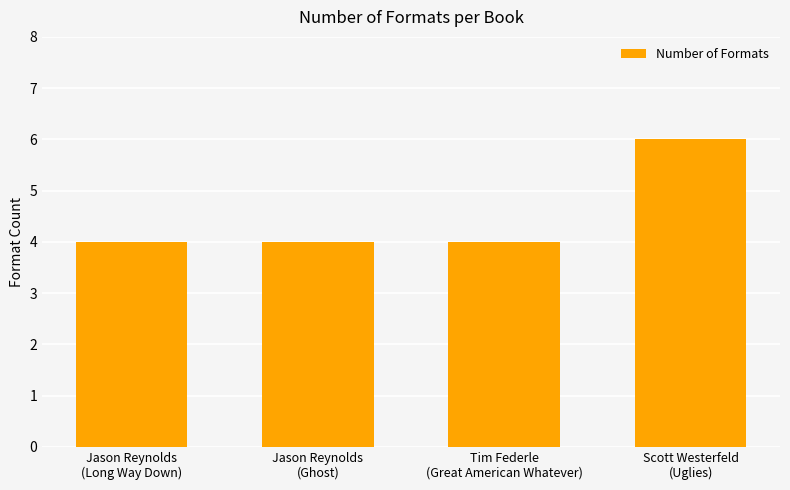

What is the sum of all values?

18